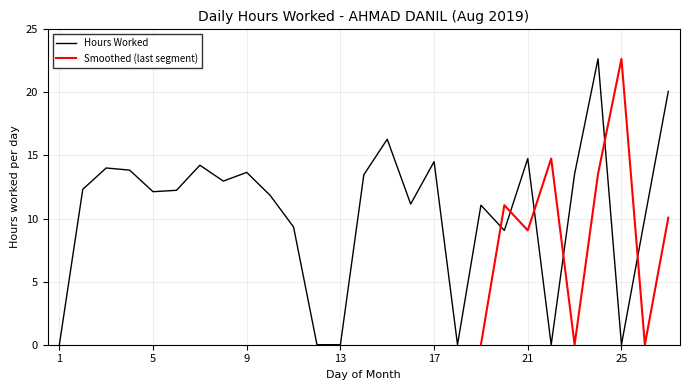

What is the value of the 23rd point from the left?

13.5